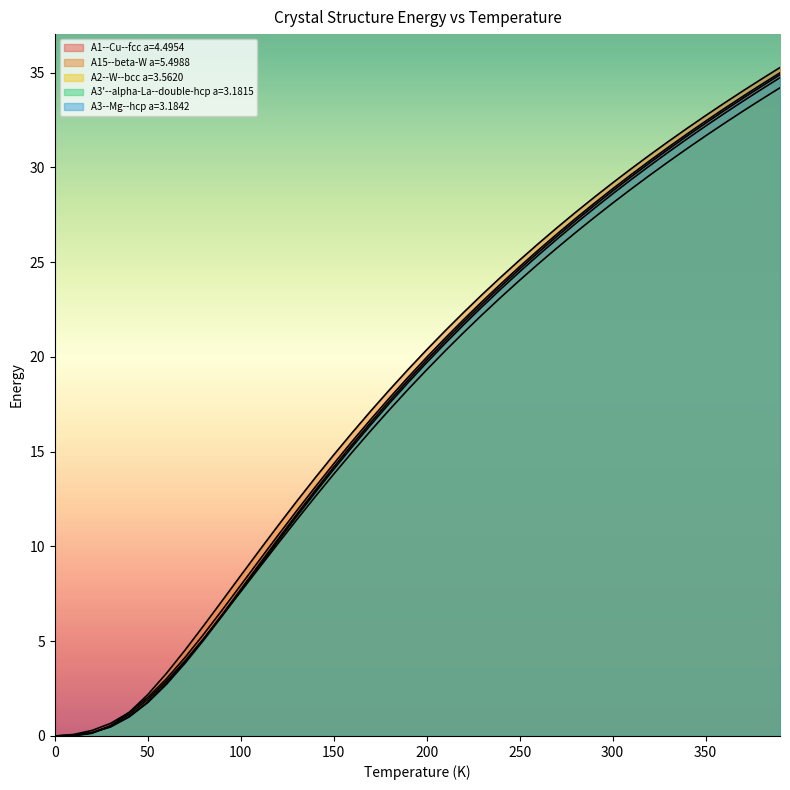

At how many categories does at least one series exceed 8?

30